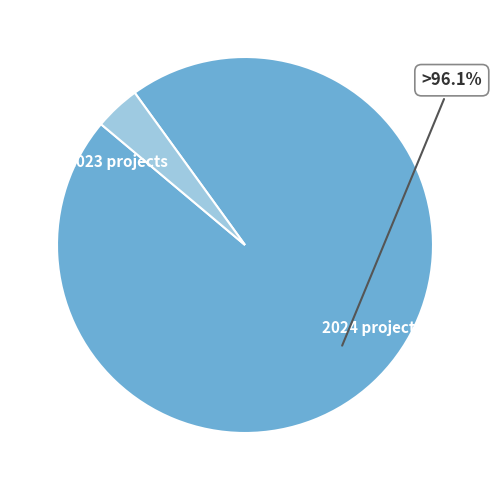

Which category has the biggest portion of the pie?

2024 projects